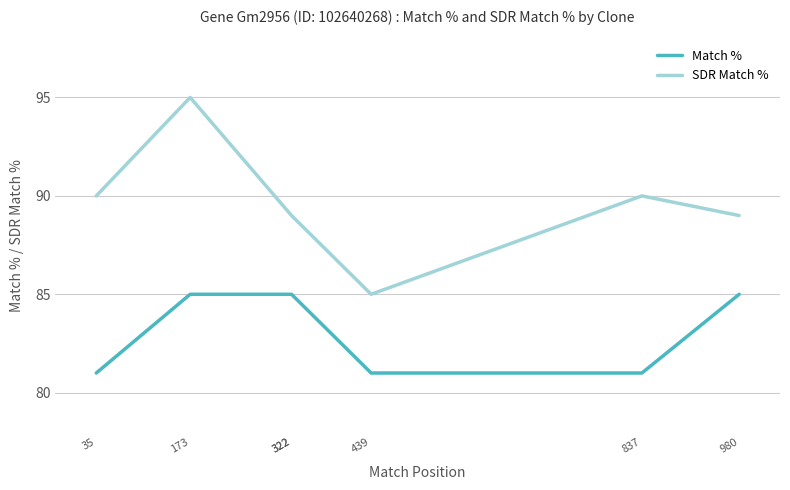

How many lines are shown in the chart?

2